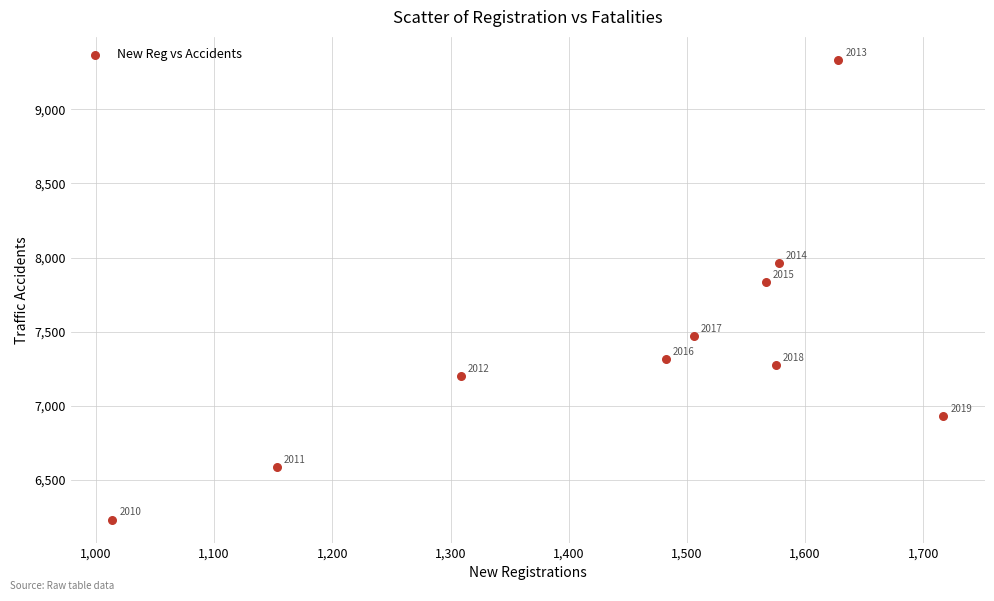

What Y value in the scatter plot is closest to 7783?

7834